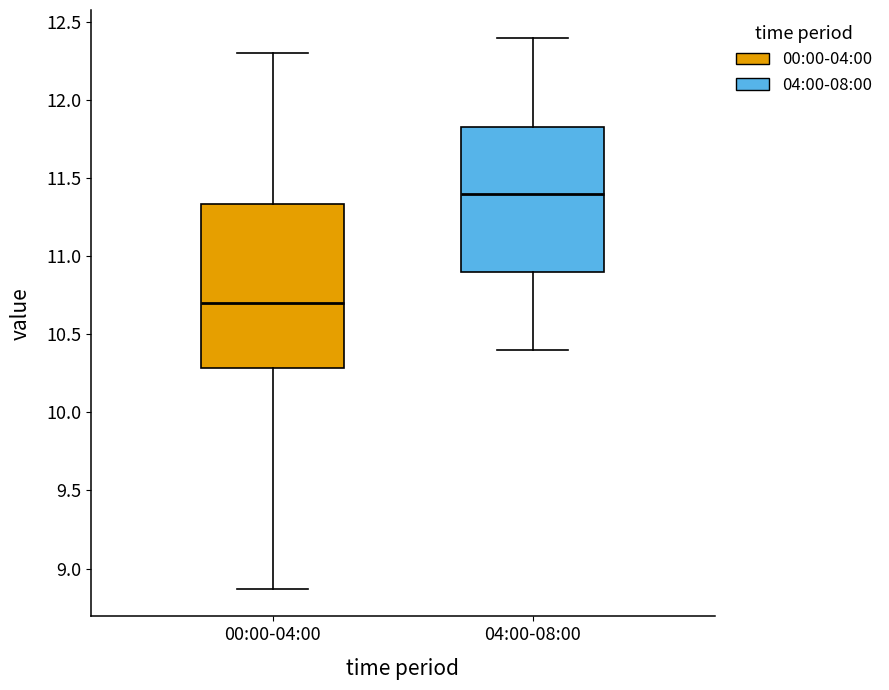

Where does the median line of the box for 00:00-04:00 sit on the y-axis? The values are not printed on the chart, so give them approximately, as read against the axis.

10.70